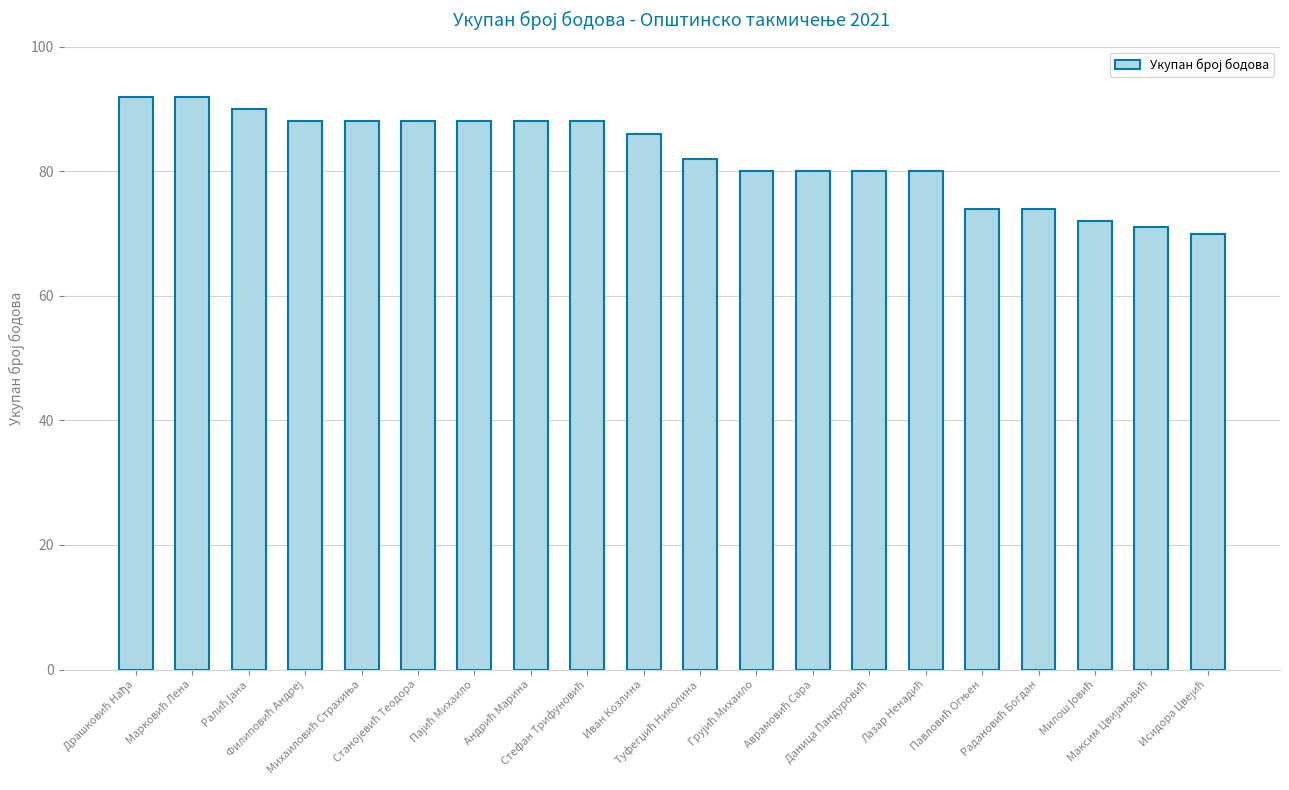

What is the sum of all values?

1651